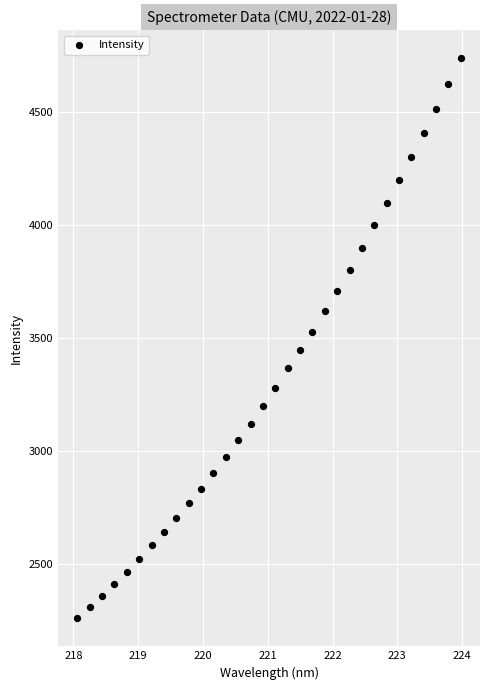

What is the range of X values (max minus min)?

5.9